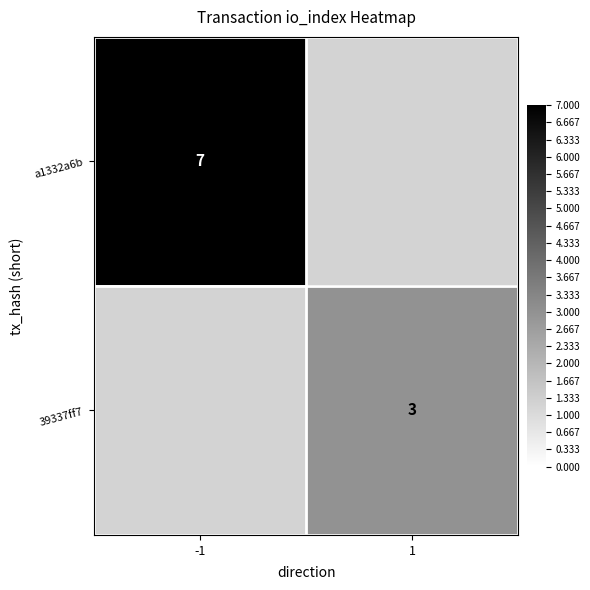

The a1332a6b series shows 7 at -1. True or false?

True